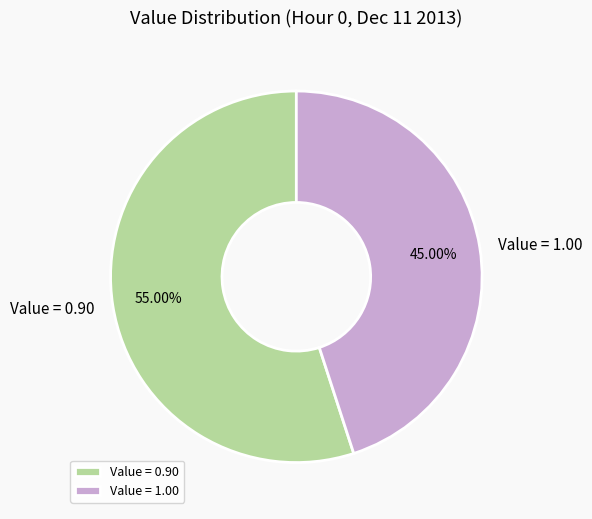

Which category accounts for the majority?

Value = 0.90